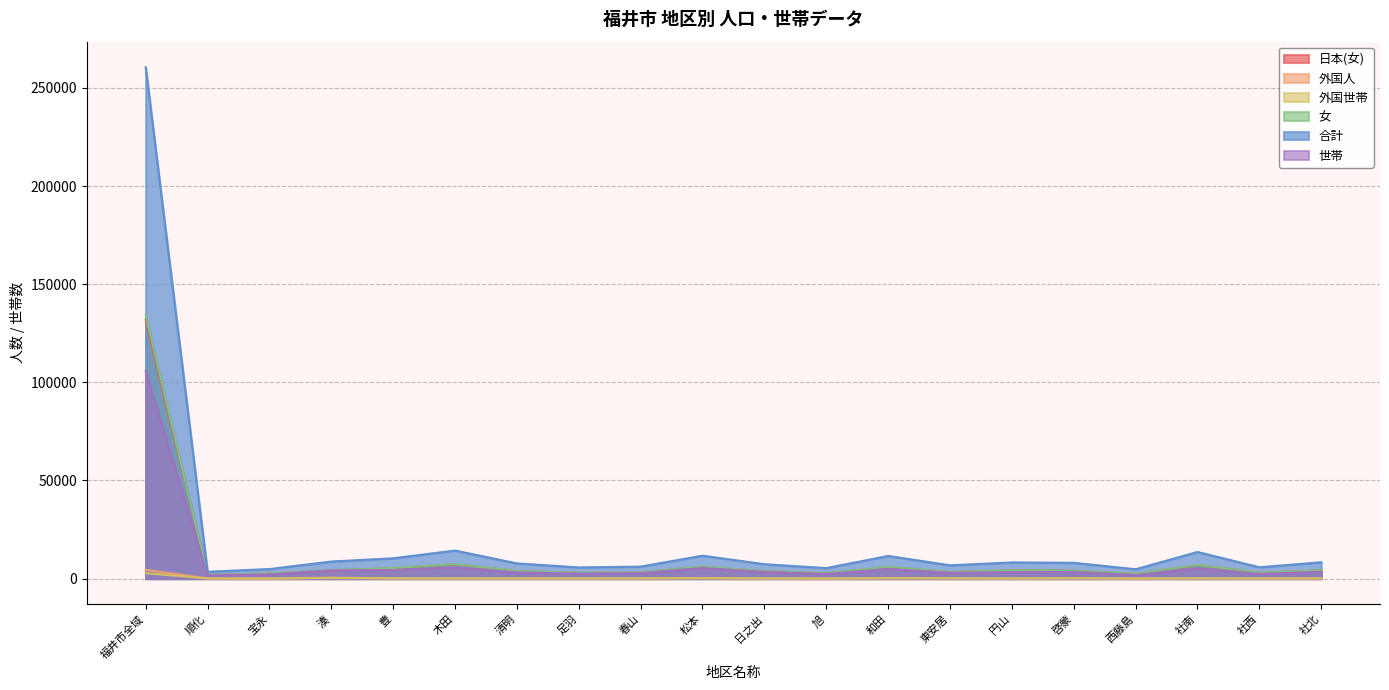

What is the label of the 2nd point from the right?

社西